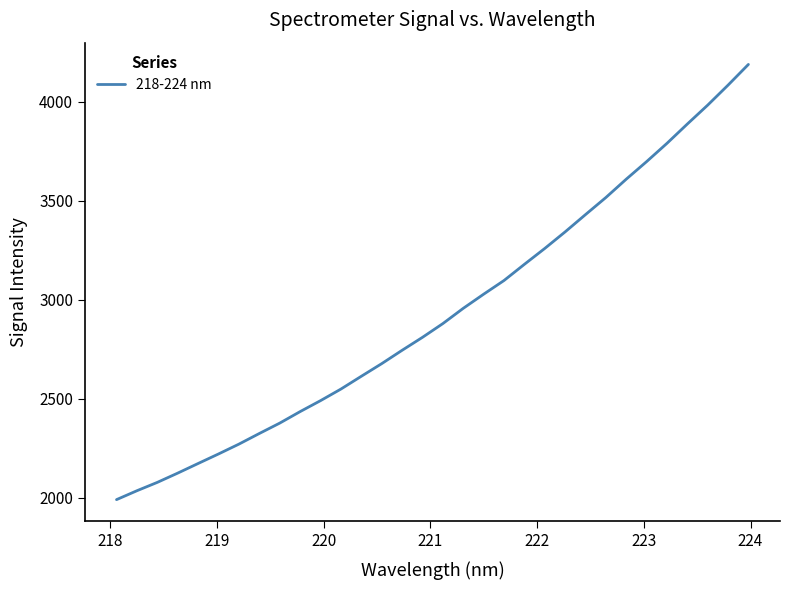

What is the smallest value displayed?

1990.2